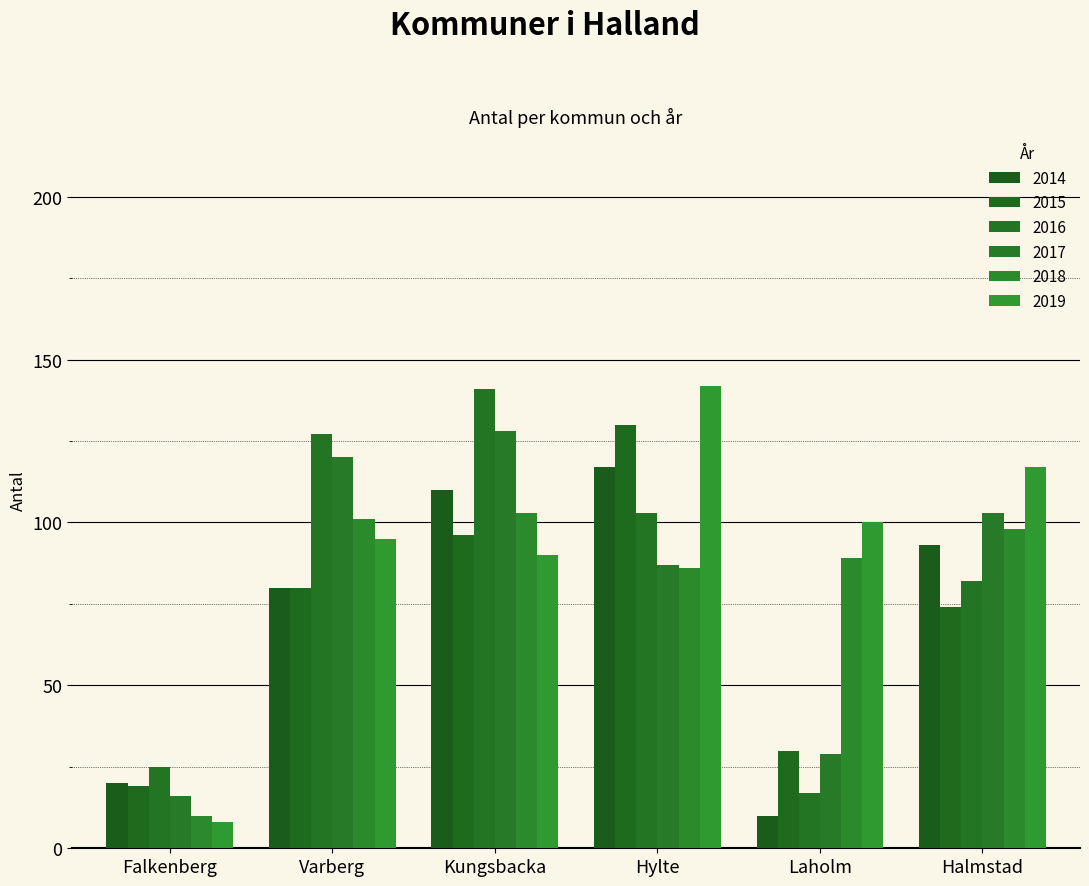

What are all the series names shown in the legend?

2014, 2015, 2016, 2017, 2018, 2019